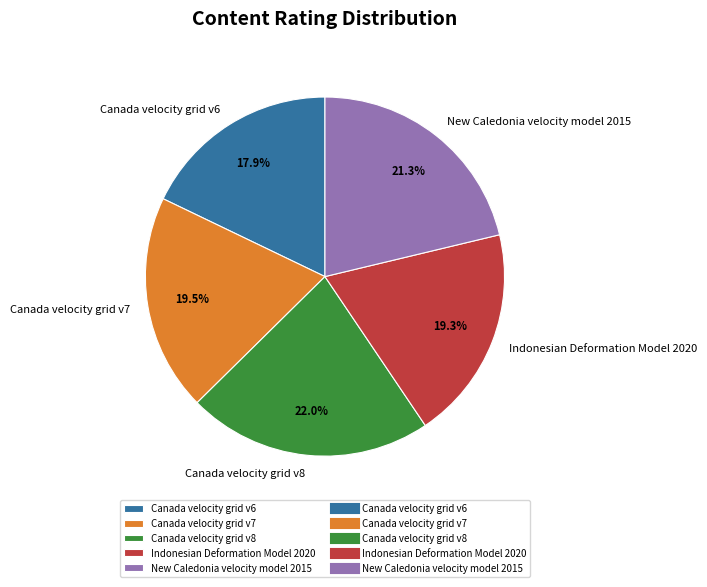

Is there a majority slice in this chart?

No